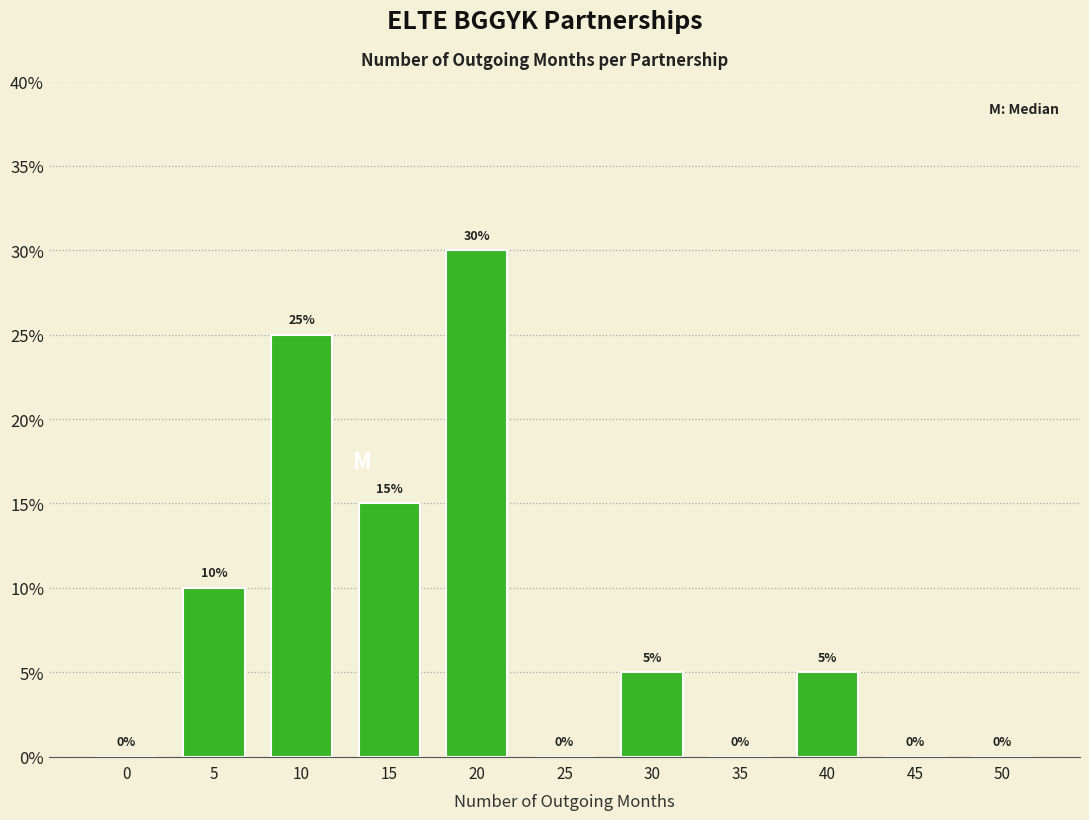

Reading left to right, extract all data points from this chart.

0=0	5=10	10=25	15=15	20=30	25=0	30=5	35=0	40=5	45=0	50=0